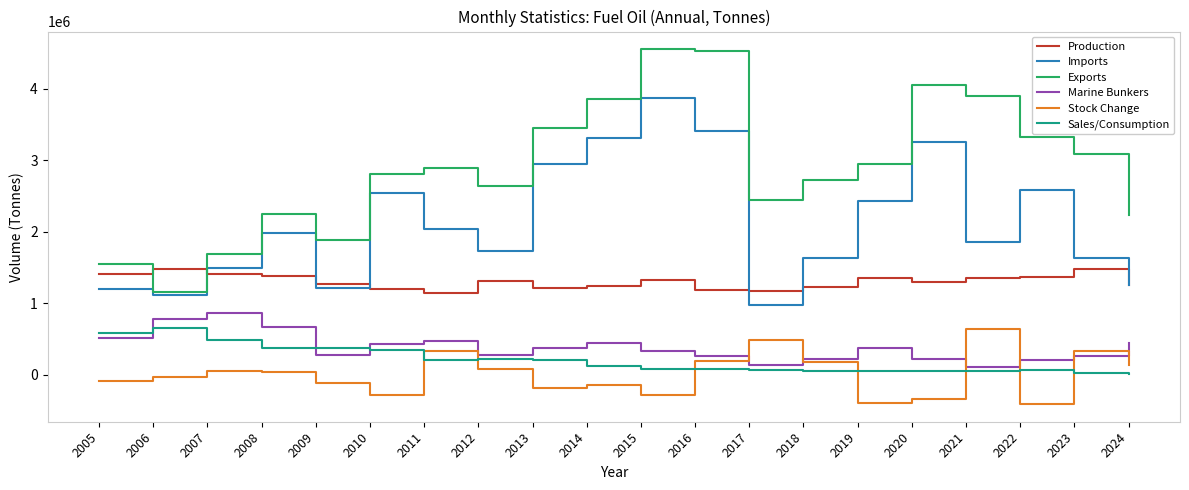

At which label is Imports closest to 2426887?

2019